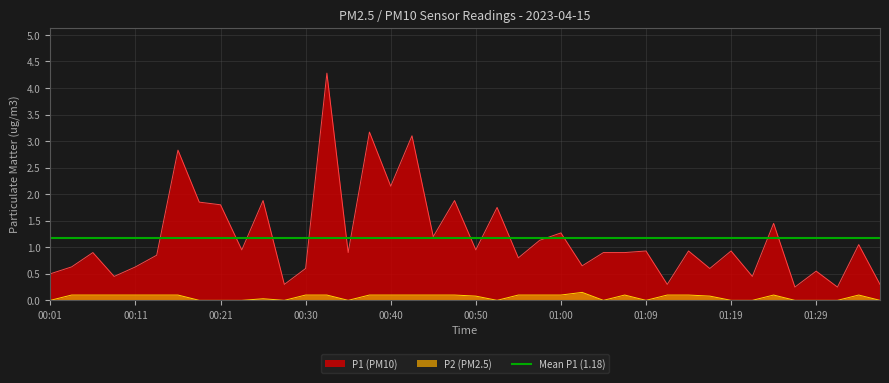

Reading left to right, what are all the values shown in this chart?

P1: 00:01=0.5	00:04=0.6	00:06=0.9	00:09=0.5	00:11=0.6	00:13=0.8	00:16=2.8	00:18=1.9	00:21=1.8	00:23=0.9	00:26=1.9	00:28=0.3	00:30=0.6	00:33=4.3	00:35=0.9	00:38=3.2	00:40=2.1	00:43=3.1	00:45=1.2	00:48=1.9	00:50=0.9	00:52=1.8	00:55=0.8	00:57=1.1	01:00=1.3	01:02=0.7	01:05=0.9	01:07=0.9	01:09=0.9	01:12=0.3	01:14=0.9	01:17=0.6	01:19=0.9	01:22=0.5	01:24=1.4	01:27=0.2	01:29=0.6	01:31=0.2	01:34=1.1	01:36=0.3
P2: 00:01=0.0	00:04=0.1	00:06=0.1	00:09=0.1	00:11=0.1	00:13=0.1	00:16=0.1	00:18=0.0	00:21=0.0	00:23=0.0	00:26=0.0	00:28=0.0	00:30=0.1	00:33=0.1	00:35=0.0	00:38=0.1	00:40=0.1	00:43=0.1	00:45=0.1	00:48=0.1	00:50=0.1	00:52=0.0	00:55=0.1	00:57=0.1	01:00=0.1	01:02=0.1	01:05=0.0	01:07=0.1	01:09=0.0	01:12=0.1	01:14=0.1	01:17=0.1	01:19=0.0	01:22=0.0	01:24=0.1	01:27=0.0	01:29=0.0	01:31=0.0	01:34=0.1	01:36=0.0